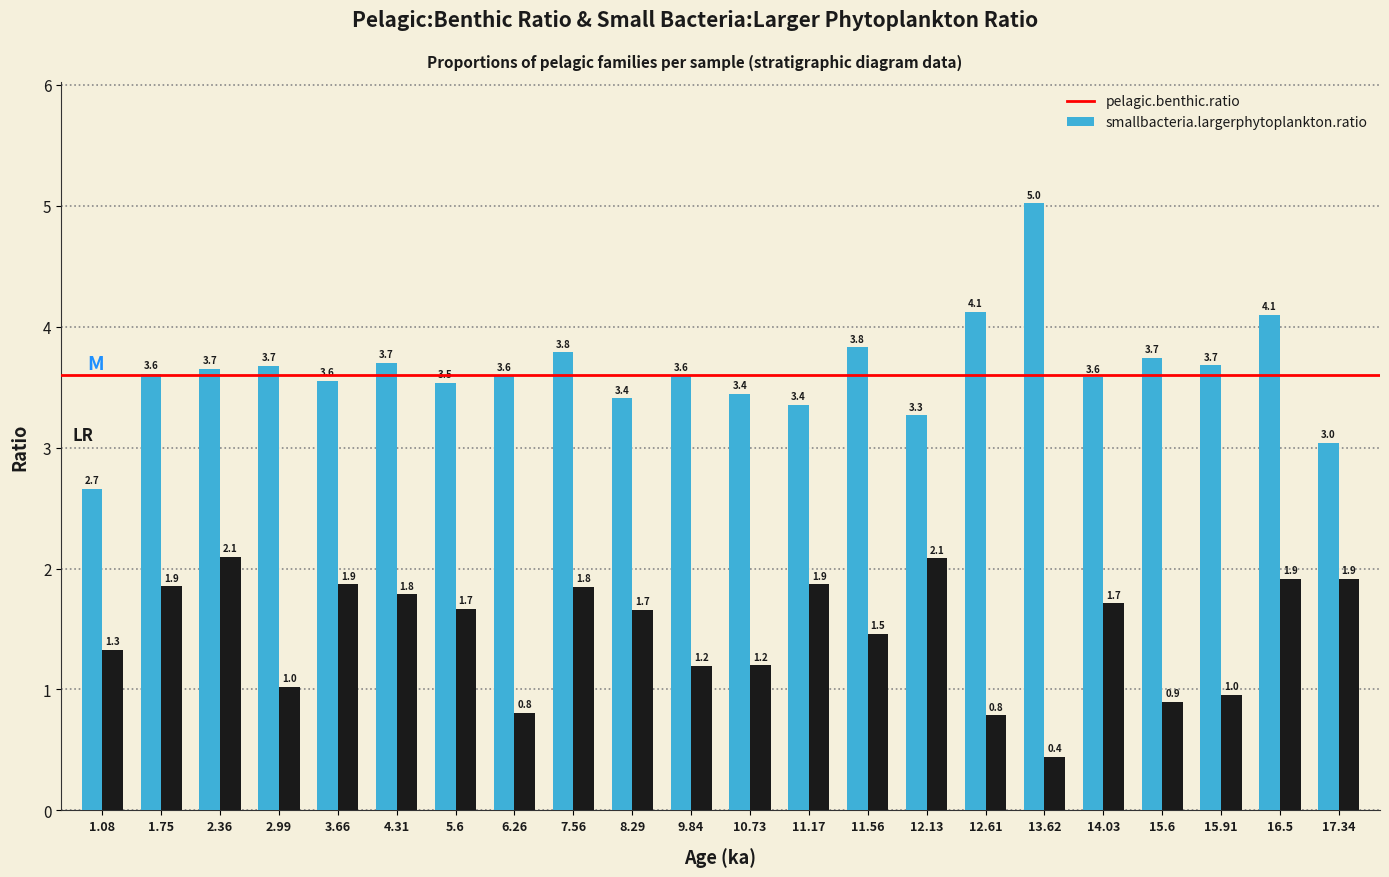

Reading left to right, what are all the values shown in this chart?

pelagic.benthic.ratio: 2.7	3.6	3.7	3.7	3.6	3.7	3.5	3.6	3.8	3.4	3.6	3.4	3.4	3.8	3.3	4.1	5.0	3.6	3.7	3.7	4.1	3.0
smallbacteria.largerphytoplankton.ratio: 1.3	1.9	2.1	1.0	1.9	1.8	1.7	0.8	1.8	1.7	1.2	1.2	1.9	1.5	2.1	0.8	0.4	1.7	0.9	1.0	1.9	1.9